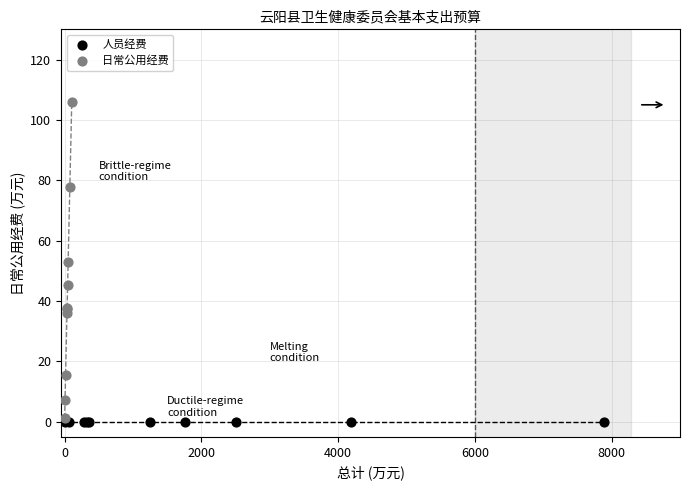

Which series contains the highest Y value?

日常公用经费